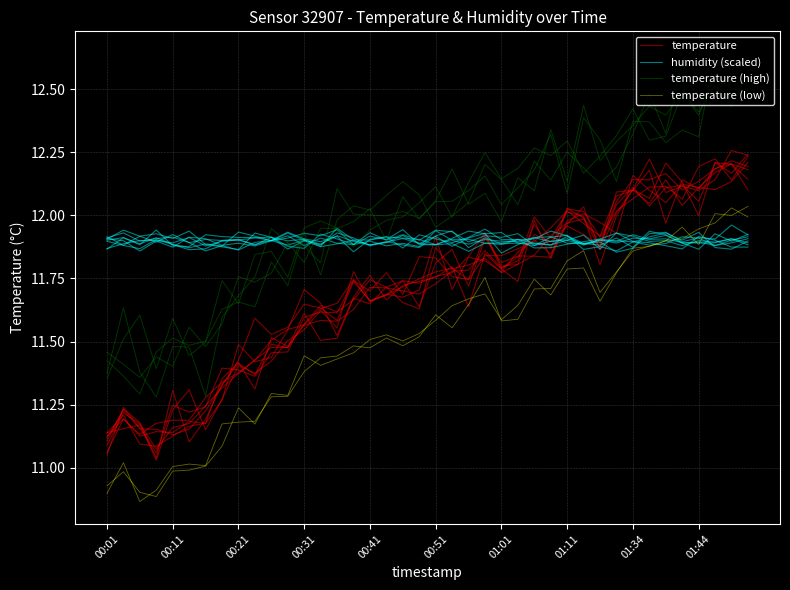

What is the sum of all temperature values?

467.8